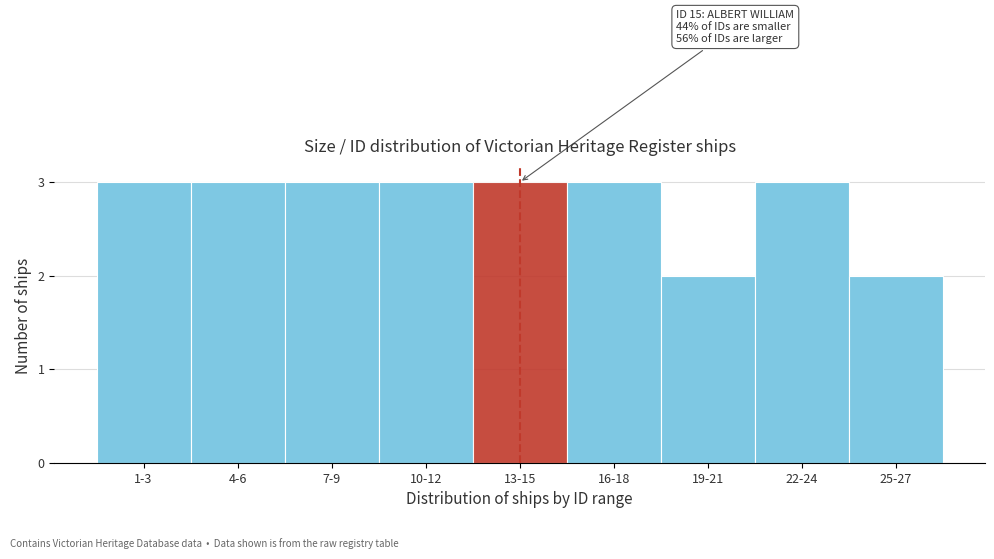

Reading left to right, extract all data points from this chart.

3	3	3	3	3	3	2	3	2